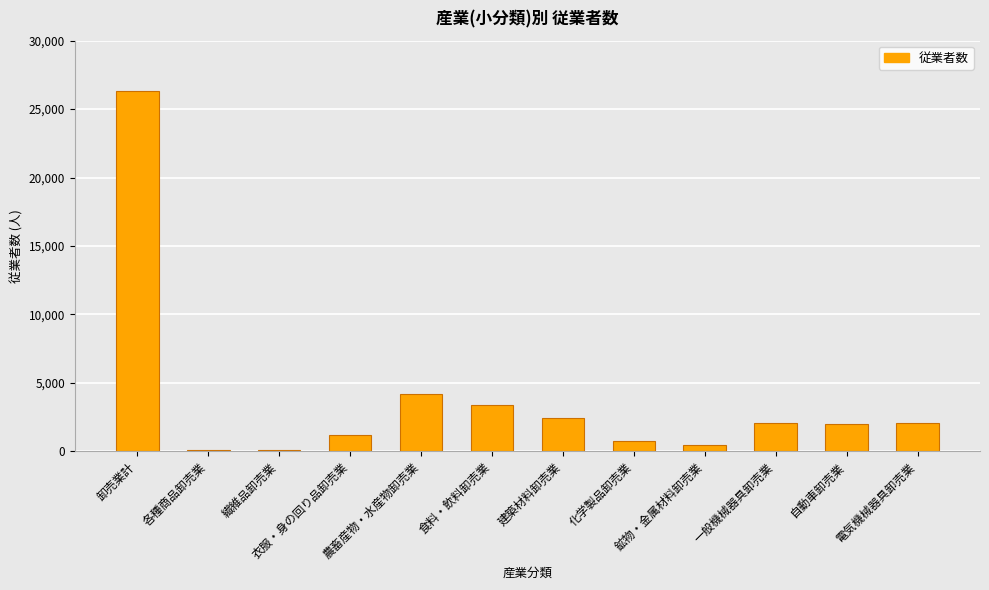

Read the value at 電気機械器具卸売業, to the nearest 100.

2000